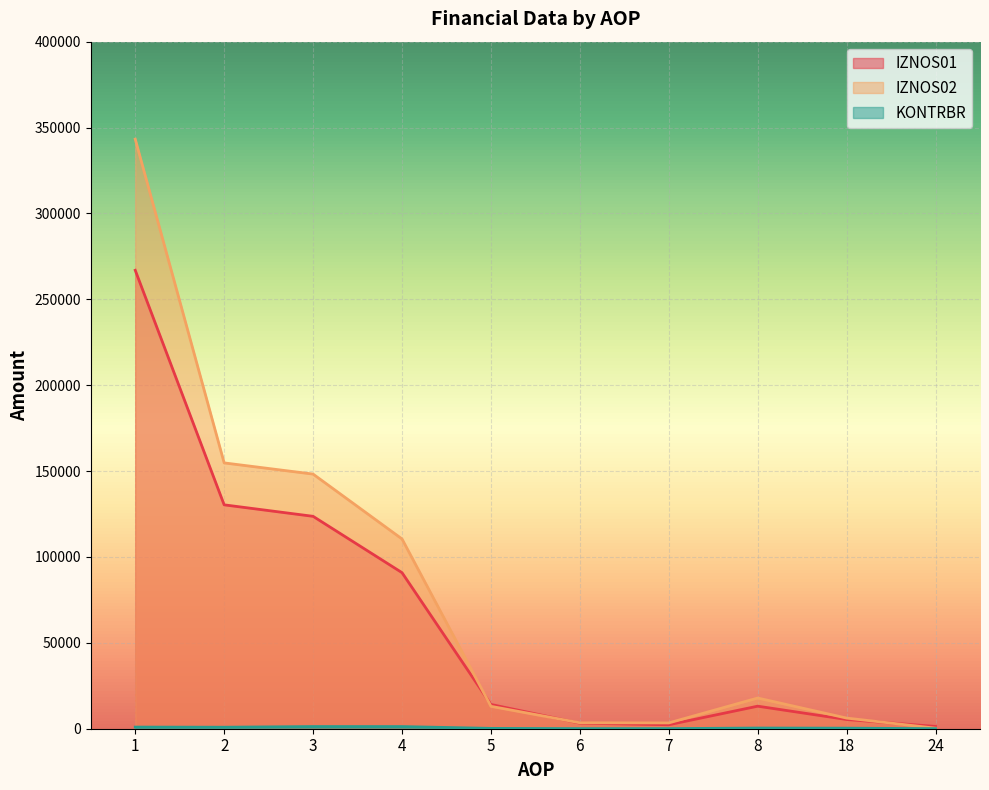

Reading right to left, what are all the values shown in this chart?

IZNOS01: 1316.3	5369.6	13124.5	2312.9	3224.5	14128.4	90864.4	123654.8	130340.7	266897.4
IZNOS02: 319.4	6195.3	17871.5	3381.8	3471.5	13038.2	110483.6	148246.5	154761.3	343234.9
KONTRBR: 46.9	319.7	390.9	63.5	61.0	201.0	1247.3	1260.4	879.7	953.4